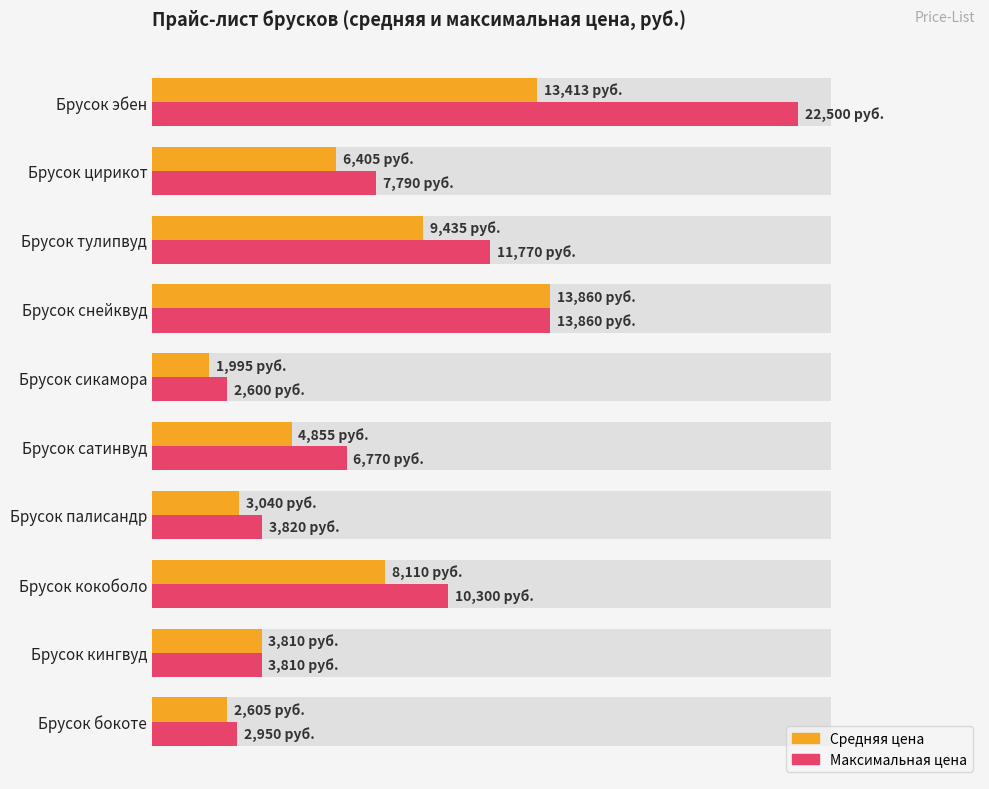

How many data points in Средняя цена are above 6405?

4